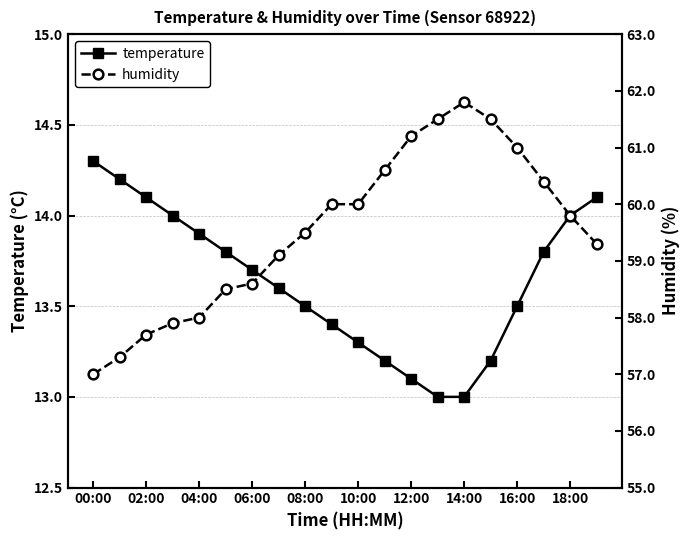

True or false: temperature and humidity intersect in this chart.

False